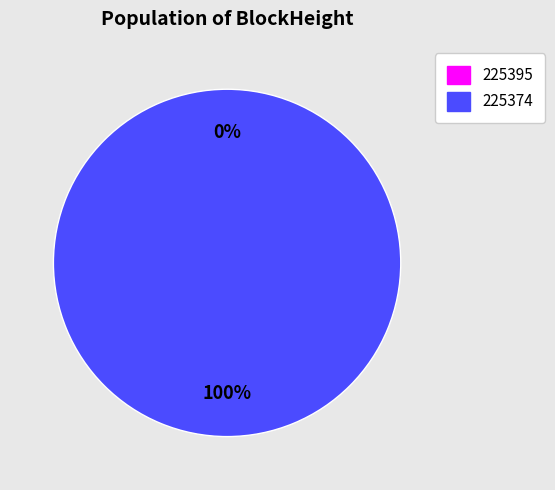

Which category accounts for the majority?

225374